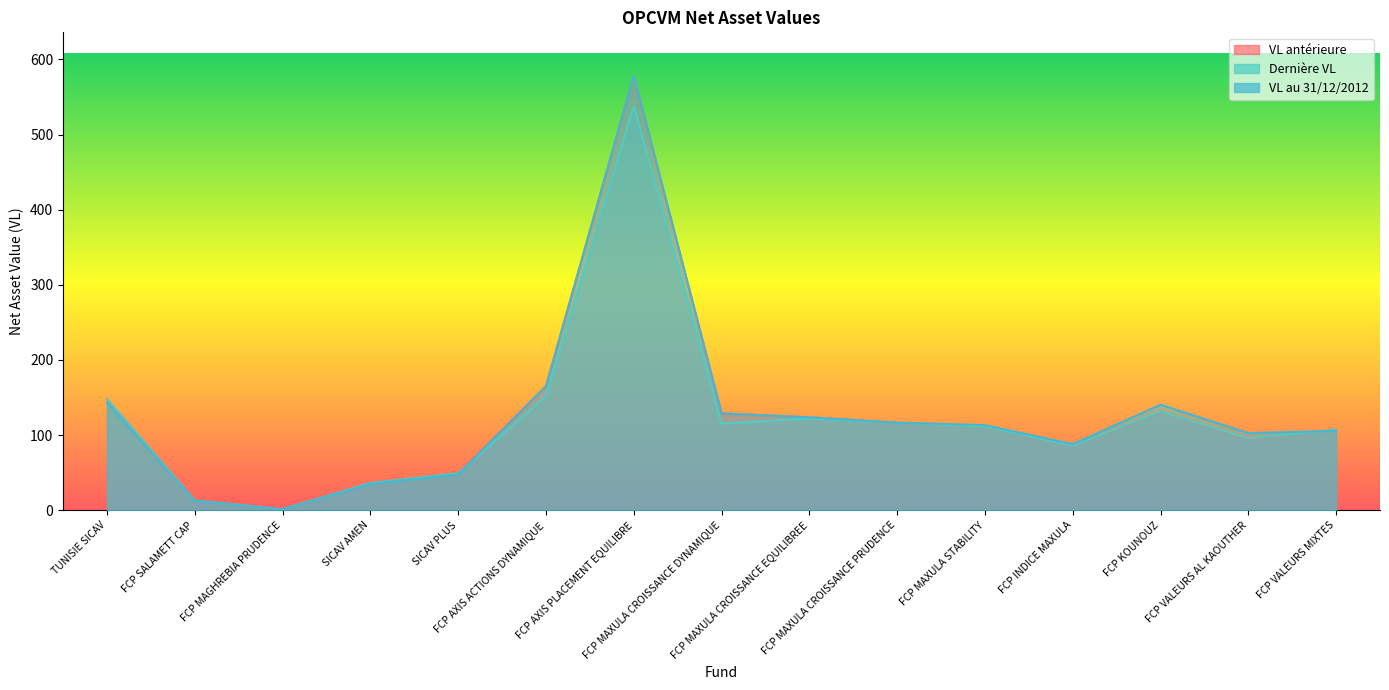

What position from the left is TUNISIE SICAV?

1